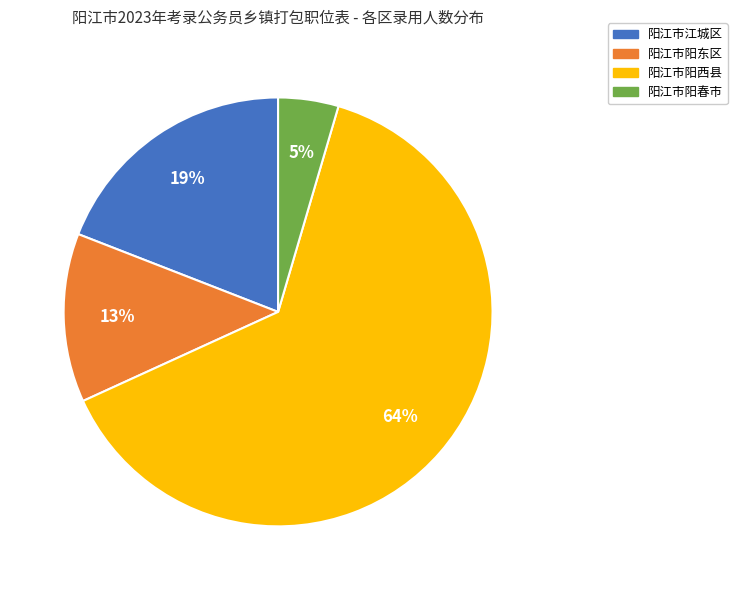

How many slices are in this pie chart?

4